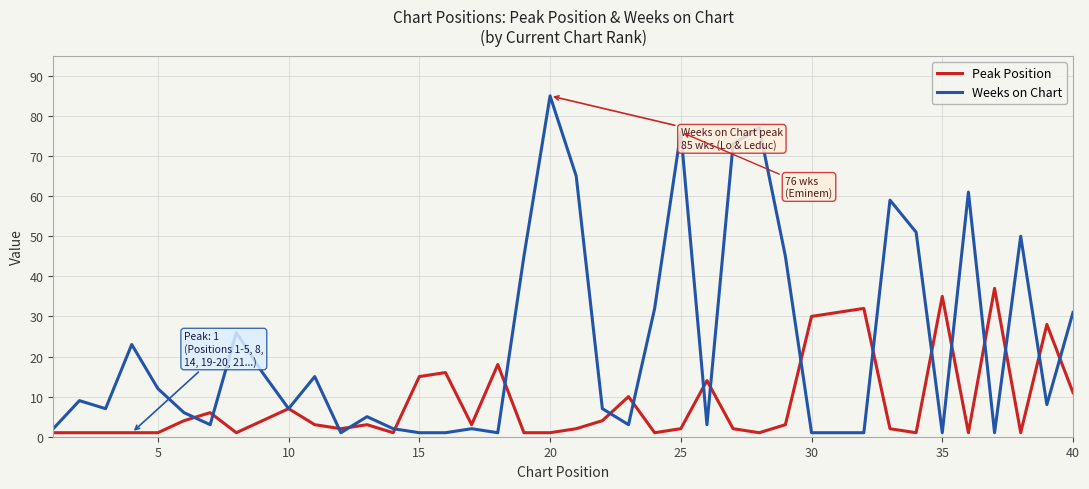

List the series in order of their overall mean, lowest first.

Peak Position, Weeks on Chart